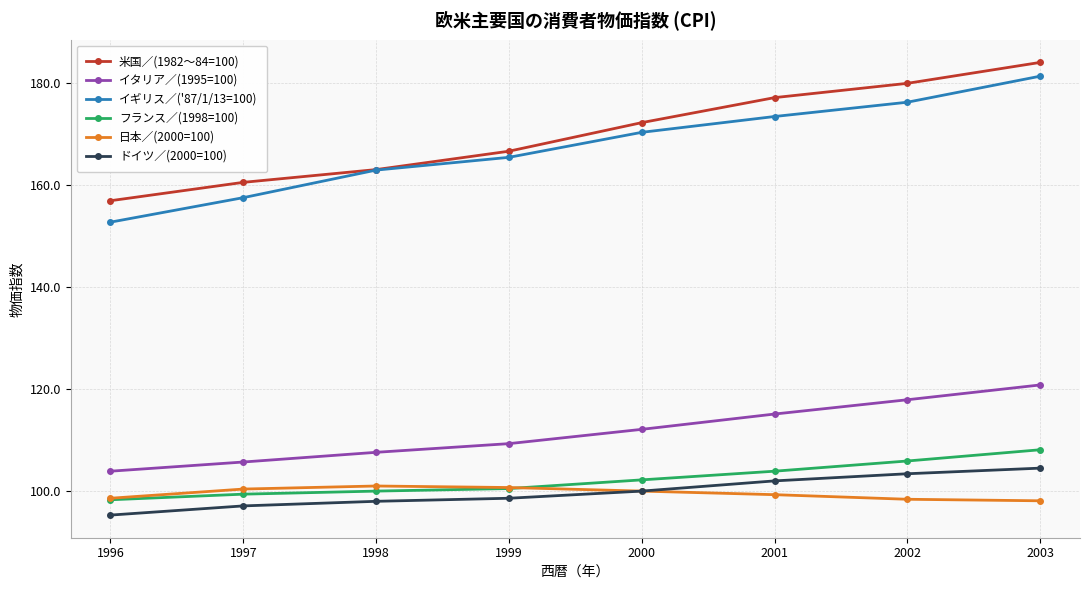

The value of 日本／(2000=100) at 1996 is 98.6. True or false?

True